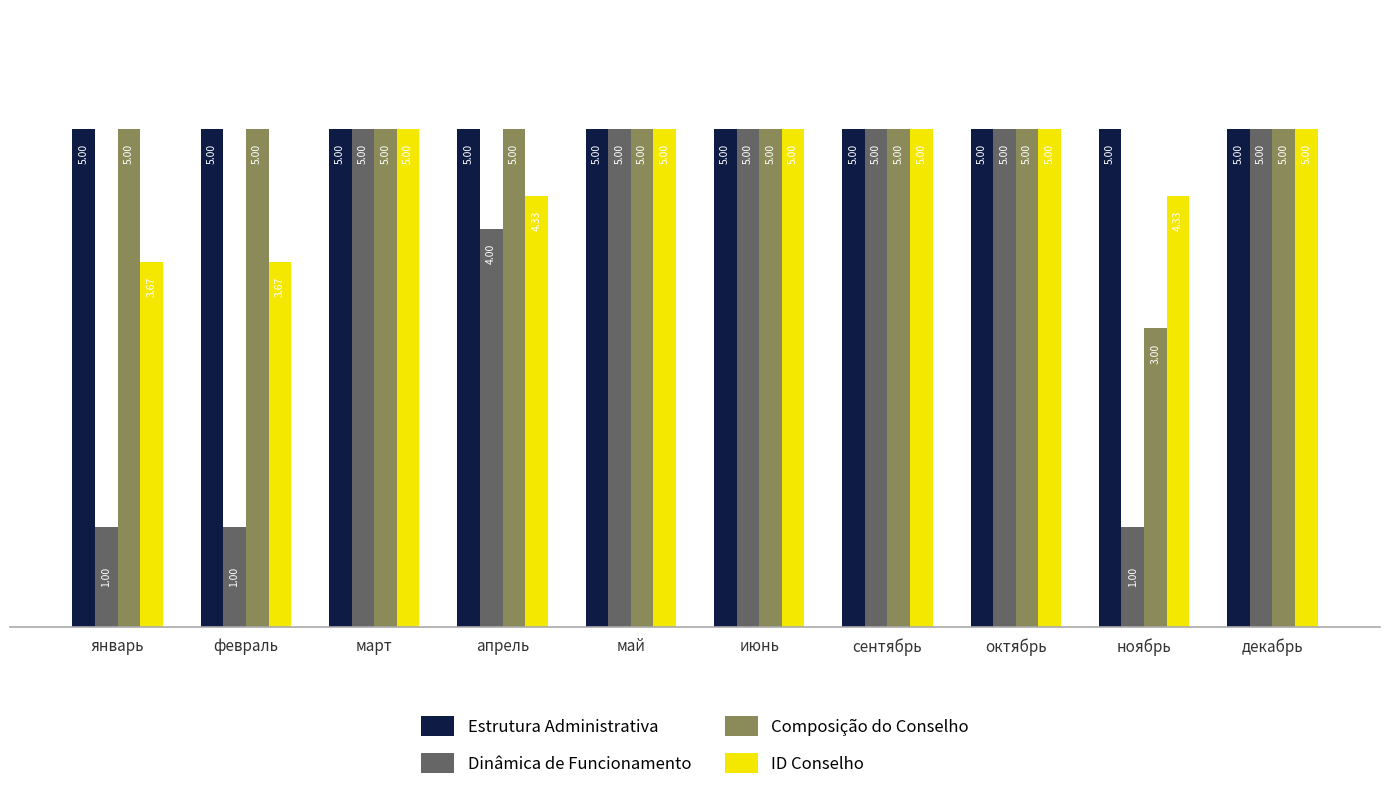

Is the value of Dinâmica de Funcionamento at апрель greater than the value of Estrutura Administrativa at январь?

No